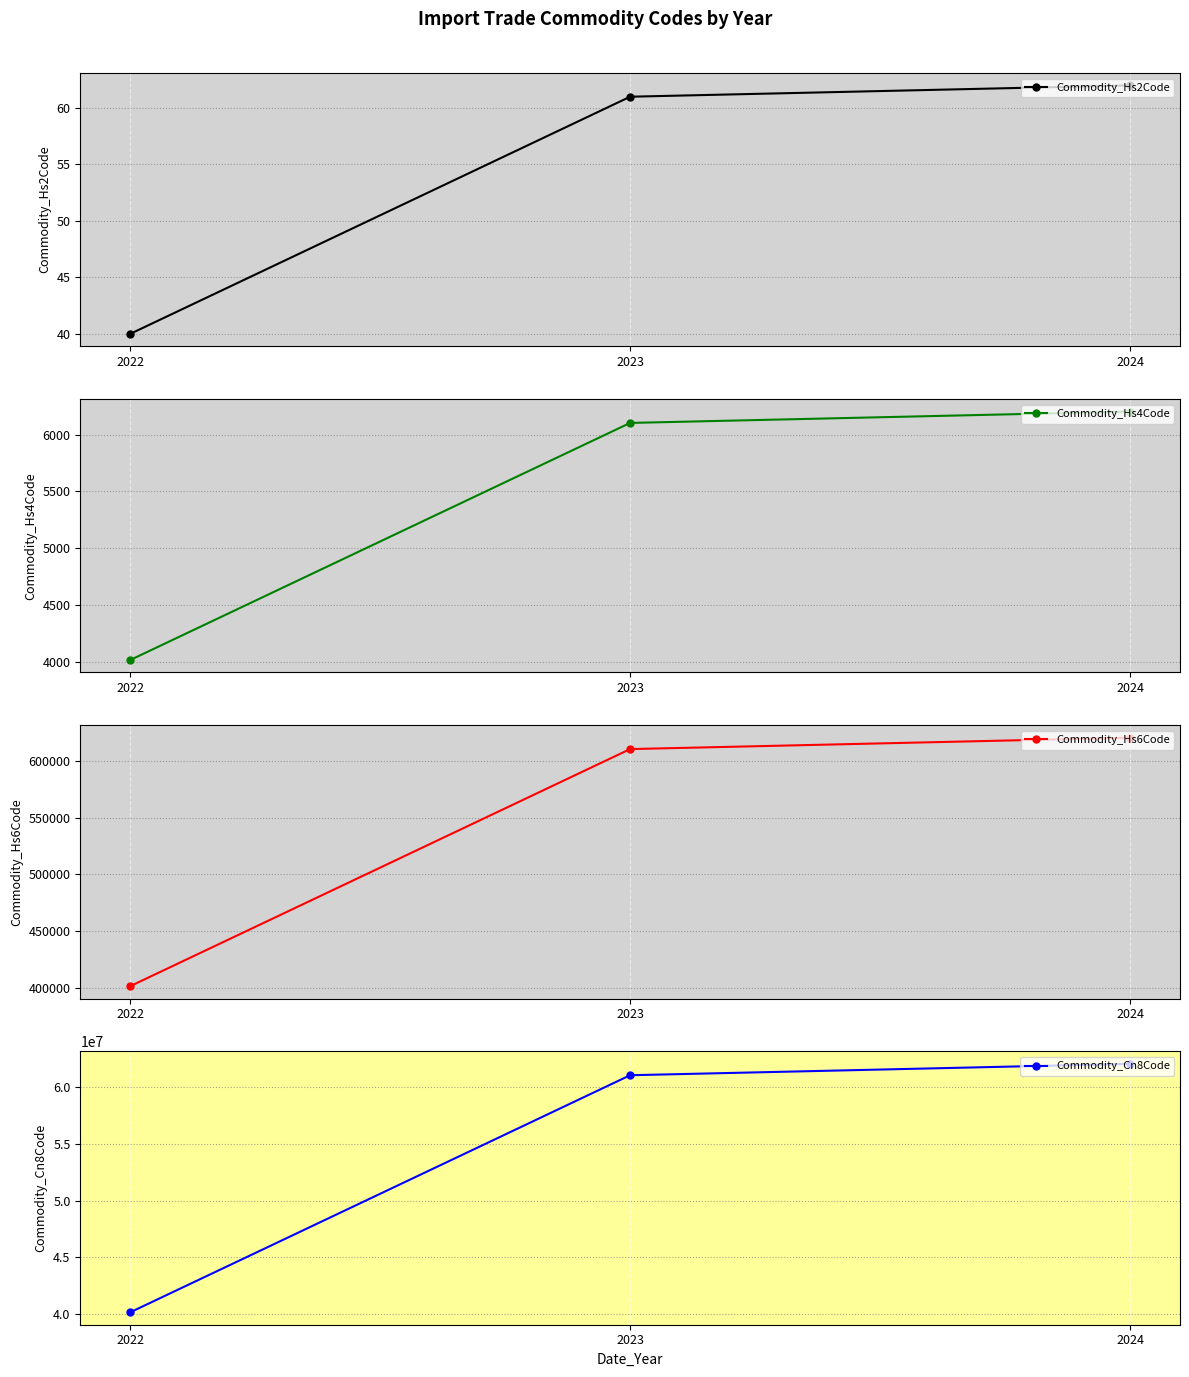

Does the chart display data point markers on the line(s)?

Yes